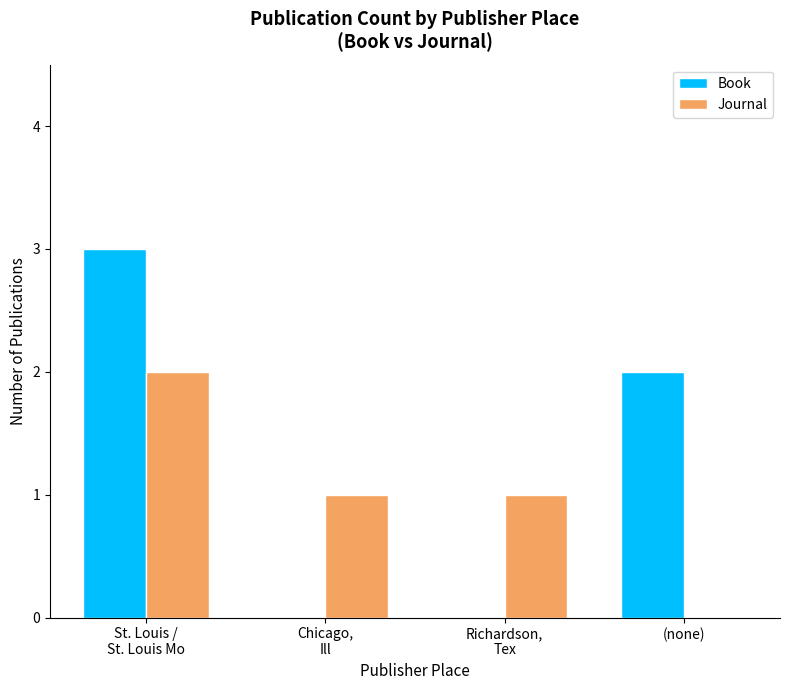

Does the chart contain stacked bars?

No